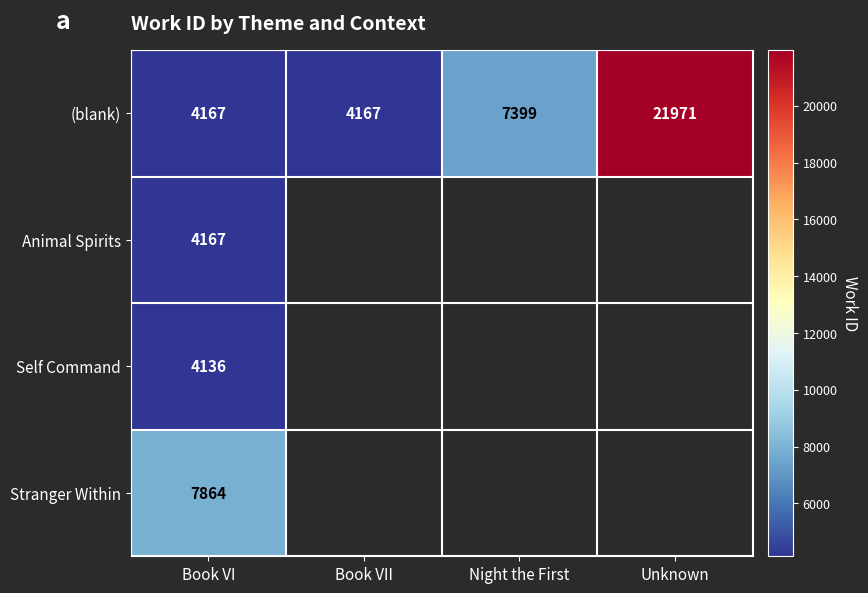

What is the sum of all (blank) values?

37704